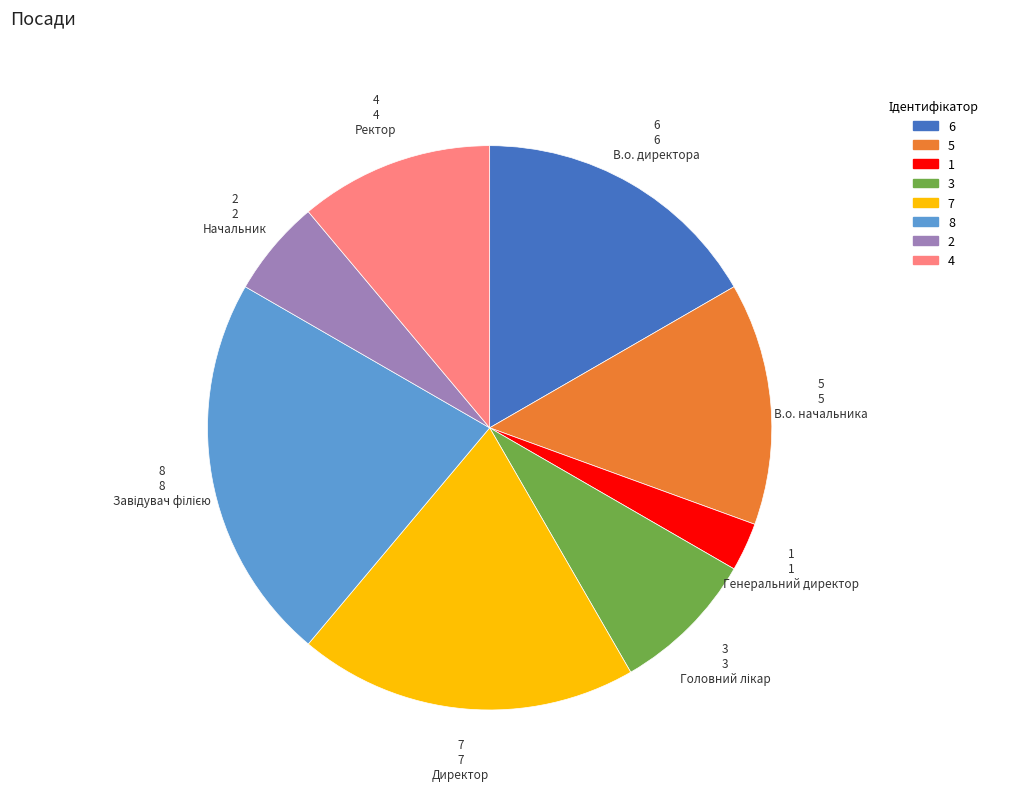

Does any single category account for the majority?

No